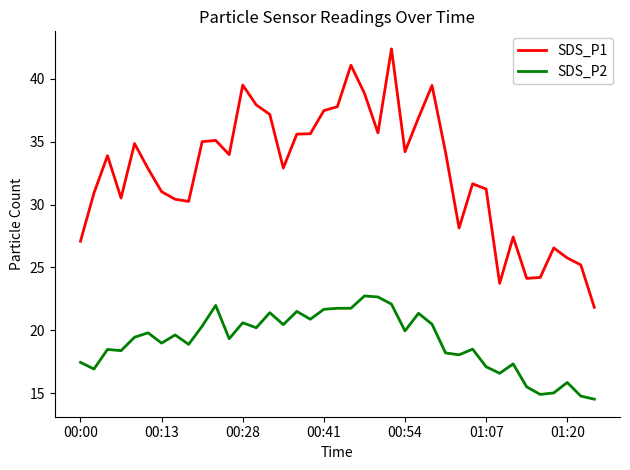

Does the chart have visible grid lines?

No